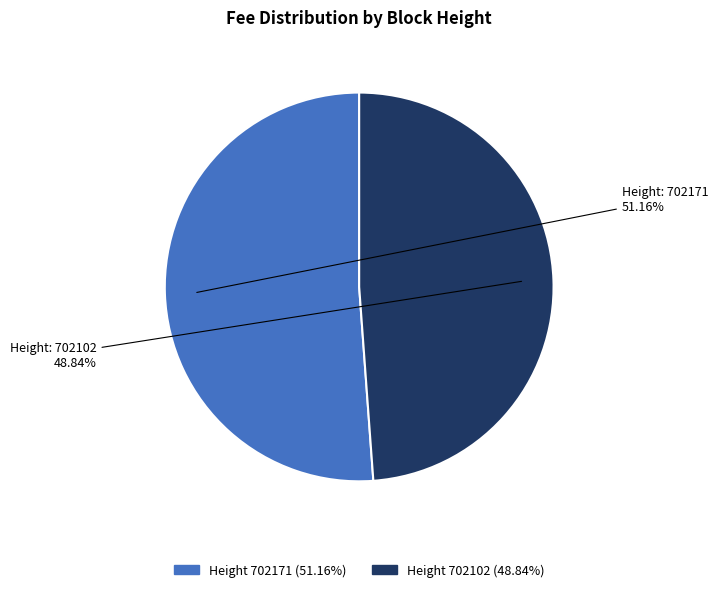

Is there a majority slice in this chart?

Yes